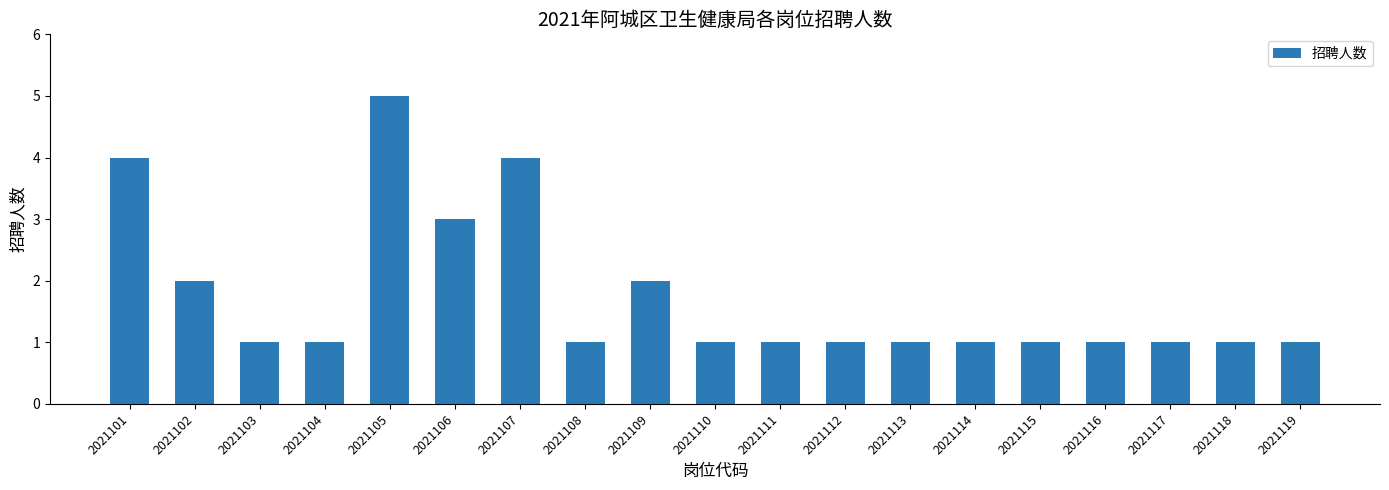

What is the value of the 9th bar from the left?

2